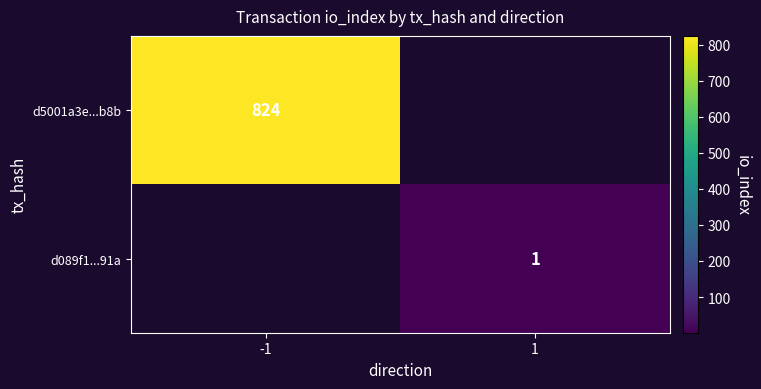

The d089f1...91a series shows 0 at 1. True or false?

False